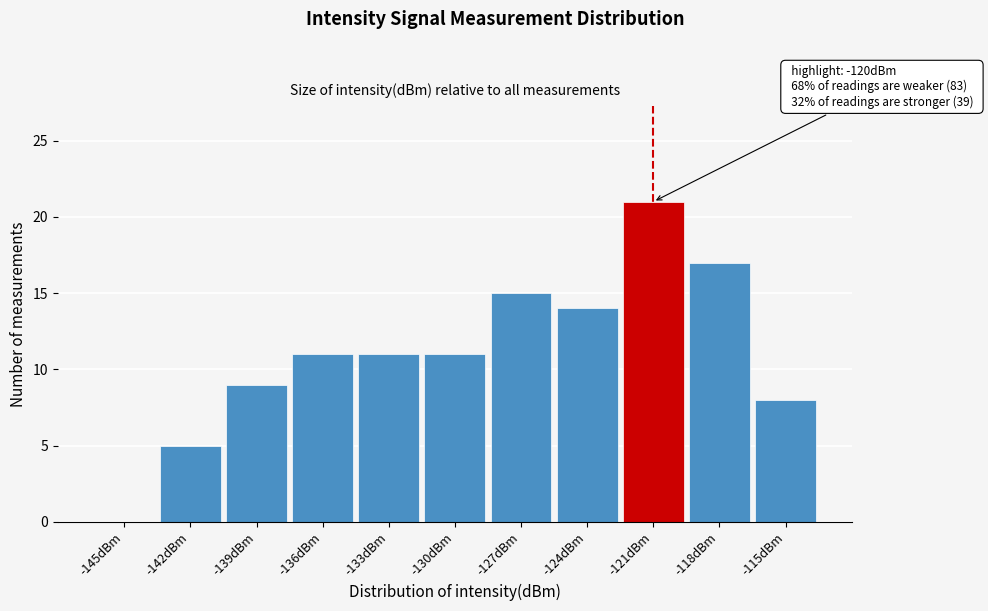

Reading left to right, transcribe all the data shown in this chart.

-145dBm=0	-142dBm=5	-139dBm=9	-136dBm=11	-133dBm=11	-130dBm=11	-127dBm=15	-124dBm=14	-121dBm=21	-118dBm=17	-115dBm=8